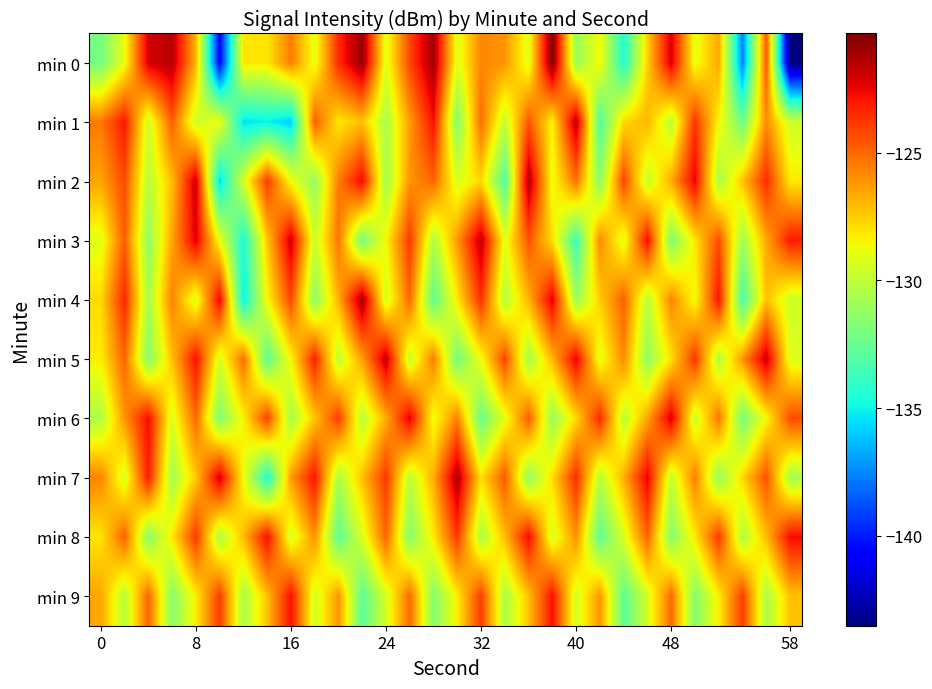

Which series has the widest spread of values?

min 0